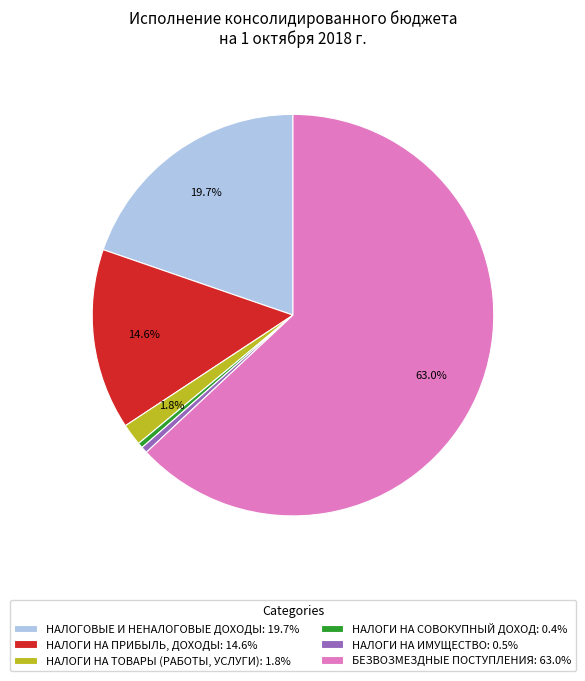

The НАЛОГИ НА ПРИБЫЛЬ, ДОХОДЫ slice represents 15% of the pie. True or false?

True